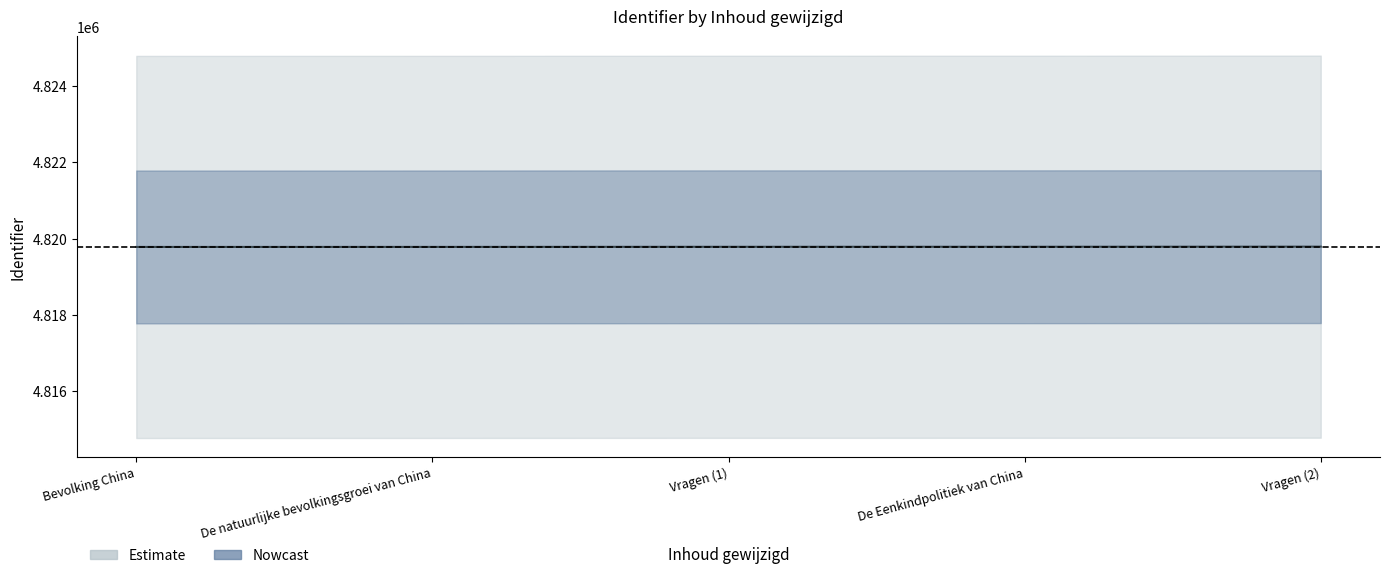

How many Identifier_mid values are between 4819783 and 4819787?

3